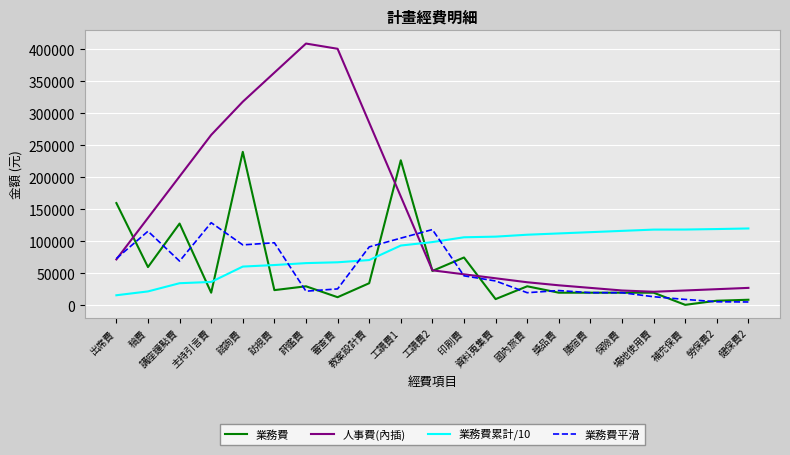

Where is 業務費 nearest to the value 120517?

講座鐘點費